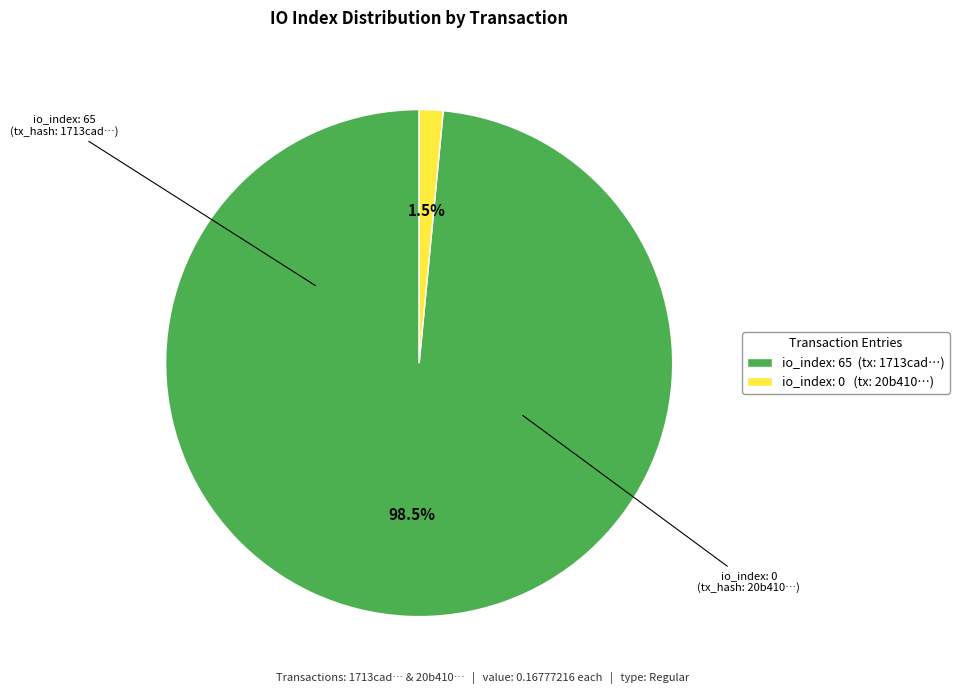

Rank the categories by value from highest to lowest.

io_index: 65 (tx: 1713cad…), io_index: 0 (tx: 20b410…)